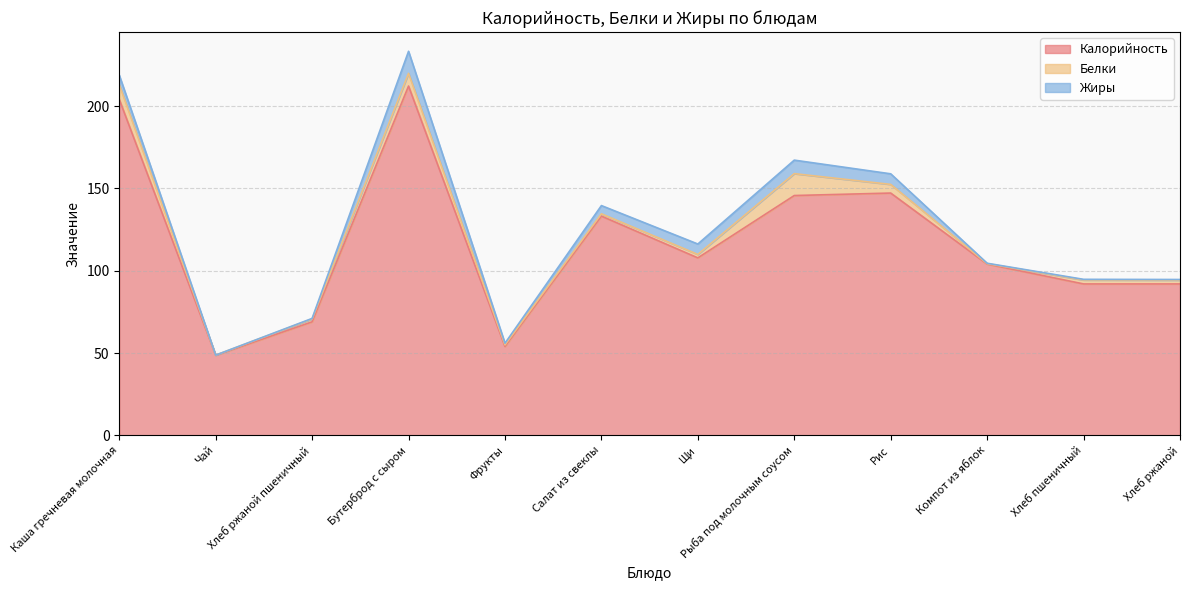

Which series has the largest range (max minus min)?

Калорийность